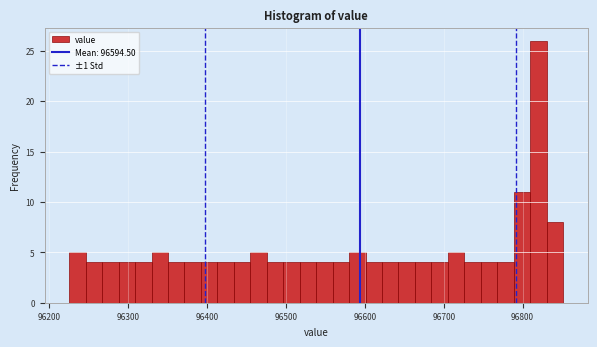

Read against the x-axis, roughly where is the centre of the tallest bar?

96820